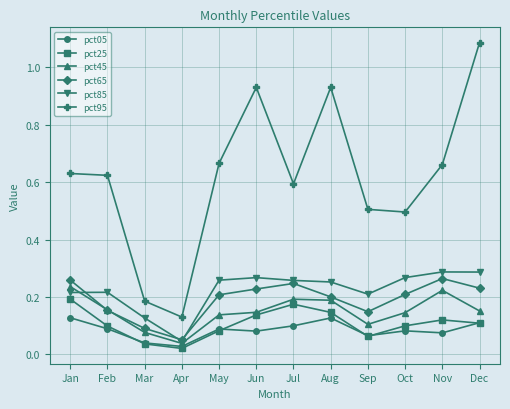

The value of pct85 at Mar is 0.1. True or false?

True